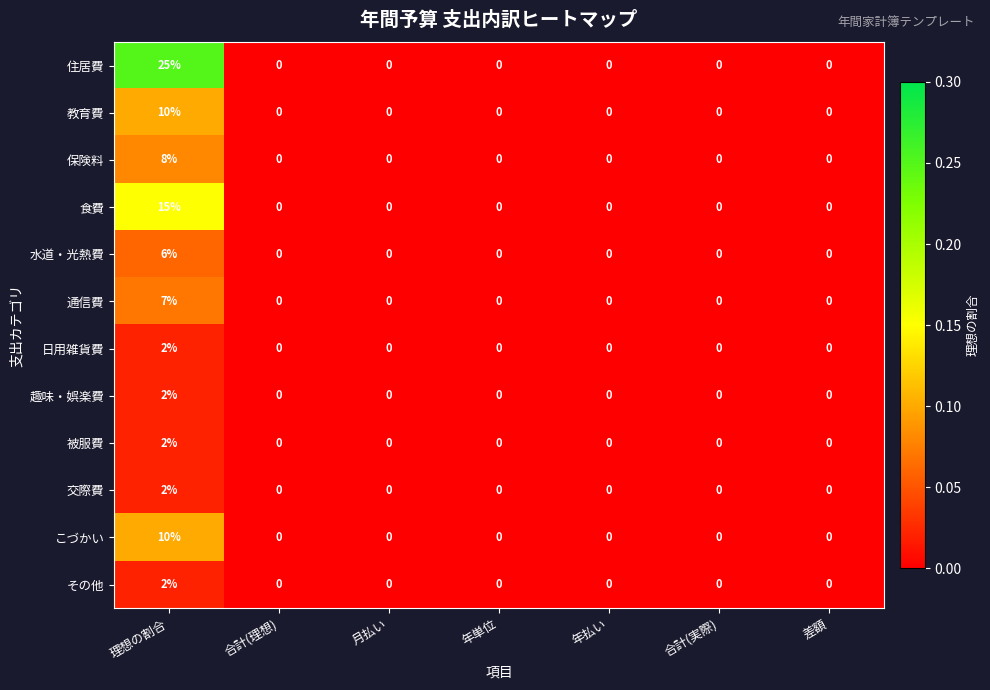

Which series has the largest total across all categories?

住居費